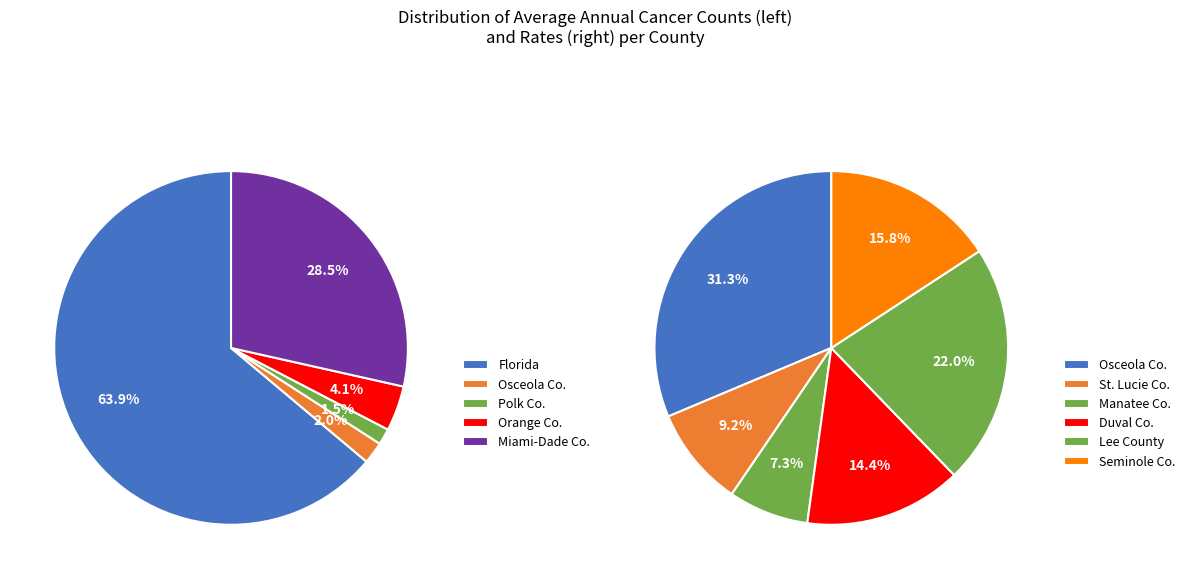

What percentage is the Polk County slice, to the nearest percent?

1%